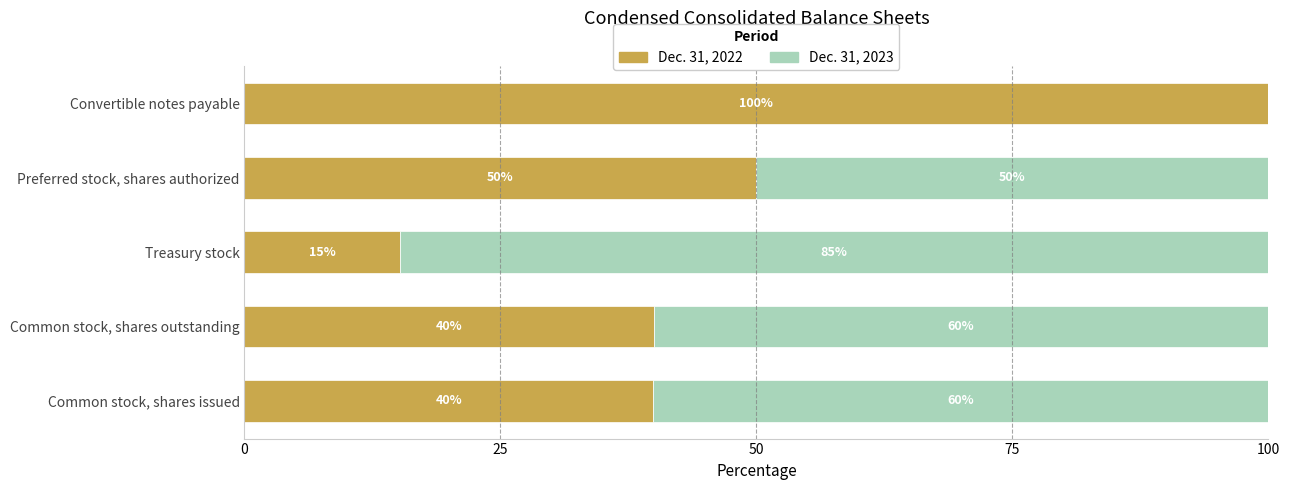

What are all the series names shown in the legend?

Dec. 31, 2022, Dec. 31, 2023